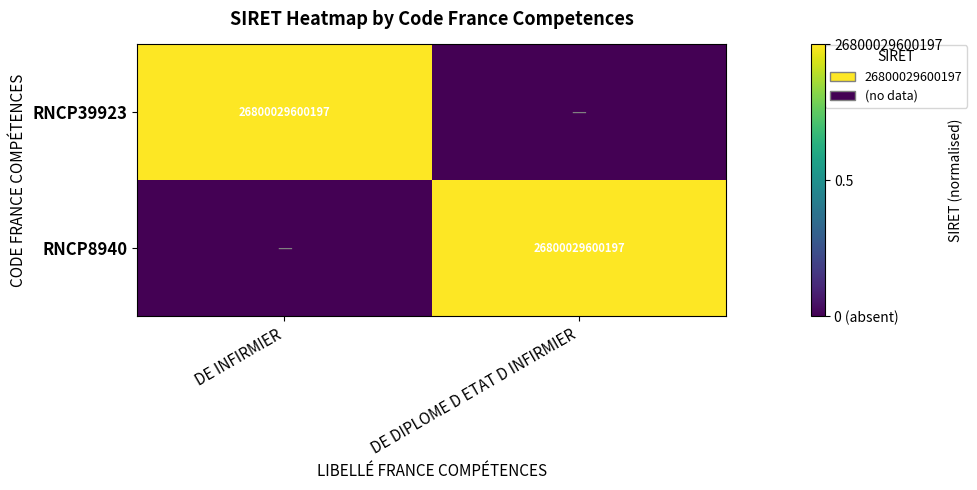

True or false: RNCP8940 has a value of 11767973574072 at DE DIPLOME D ETAT D INFIRMIER.

False